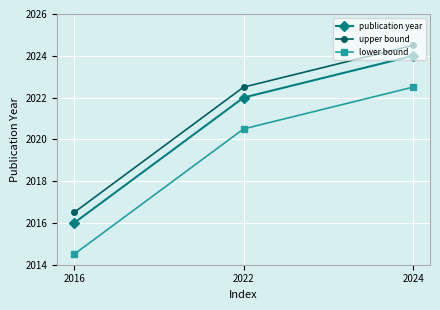

Reading right to left, extract all data points from this chart.

publication year: 2024=2024.0	2022=2022.0	2016=2016.0
upper bound: 2024=2024.5	2022=2022.5	2016=2016.5
lower bound: 2024=2022.5	2022=2020.5	2016=2014.5